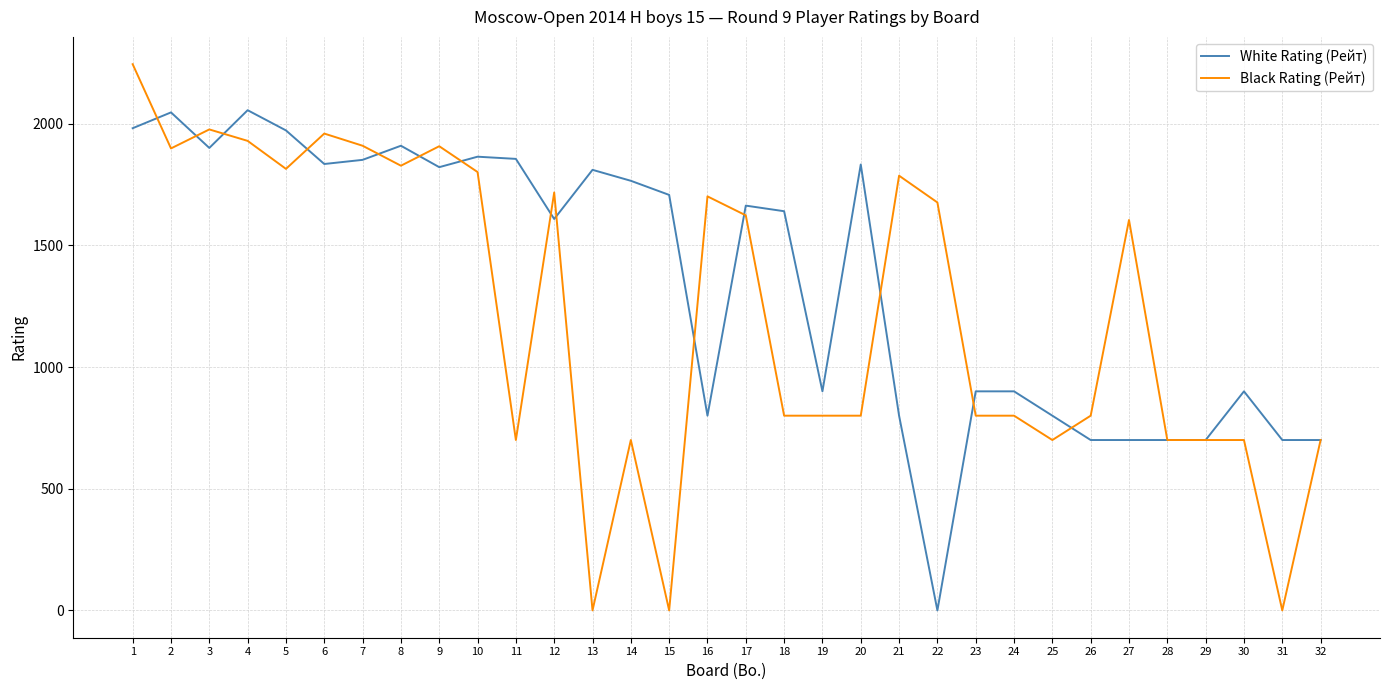

Which series has the largest range (max minus min)?

Black Rating (Рейт)